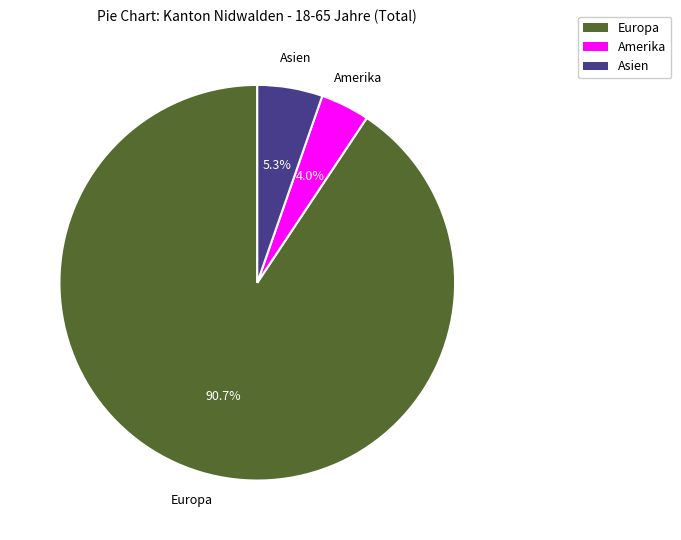

Is there a majority slice in this chart?

Yes